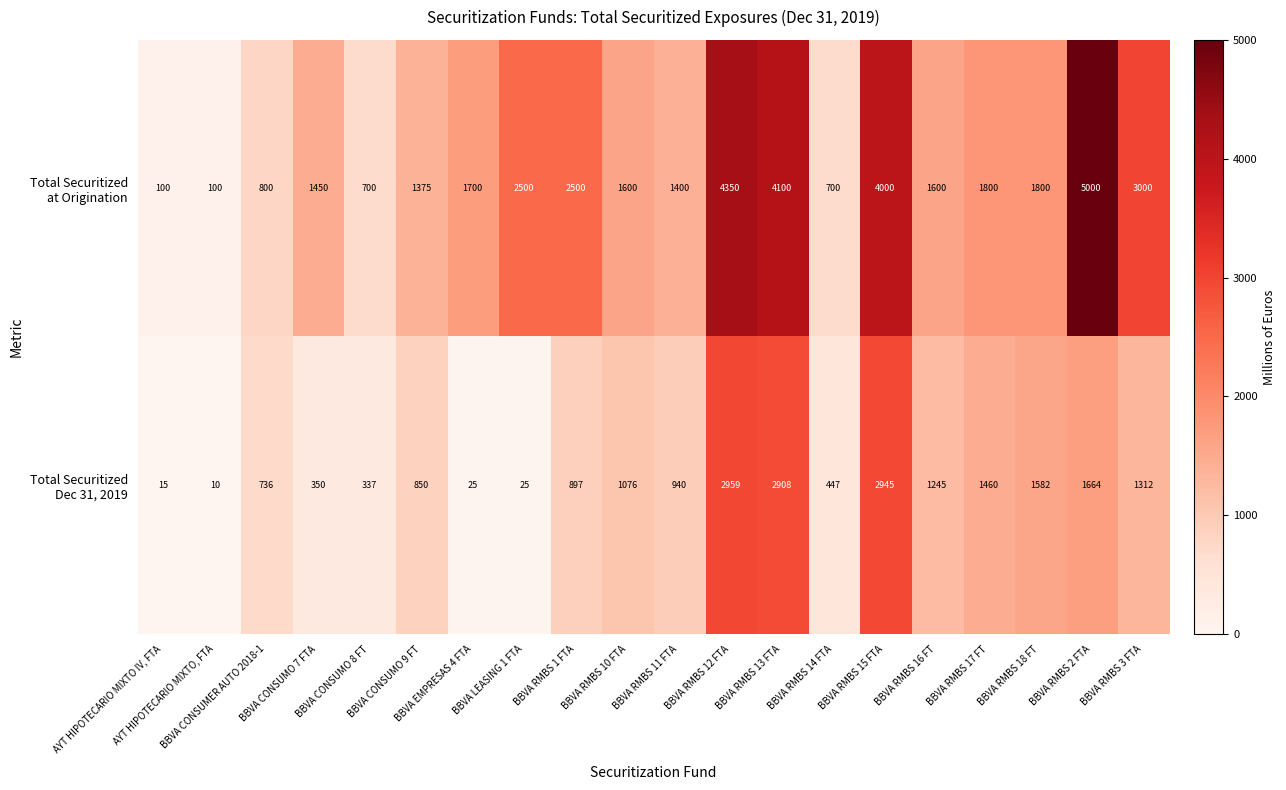

At how many categories does at least one series exceed 2557?

5